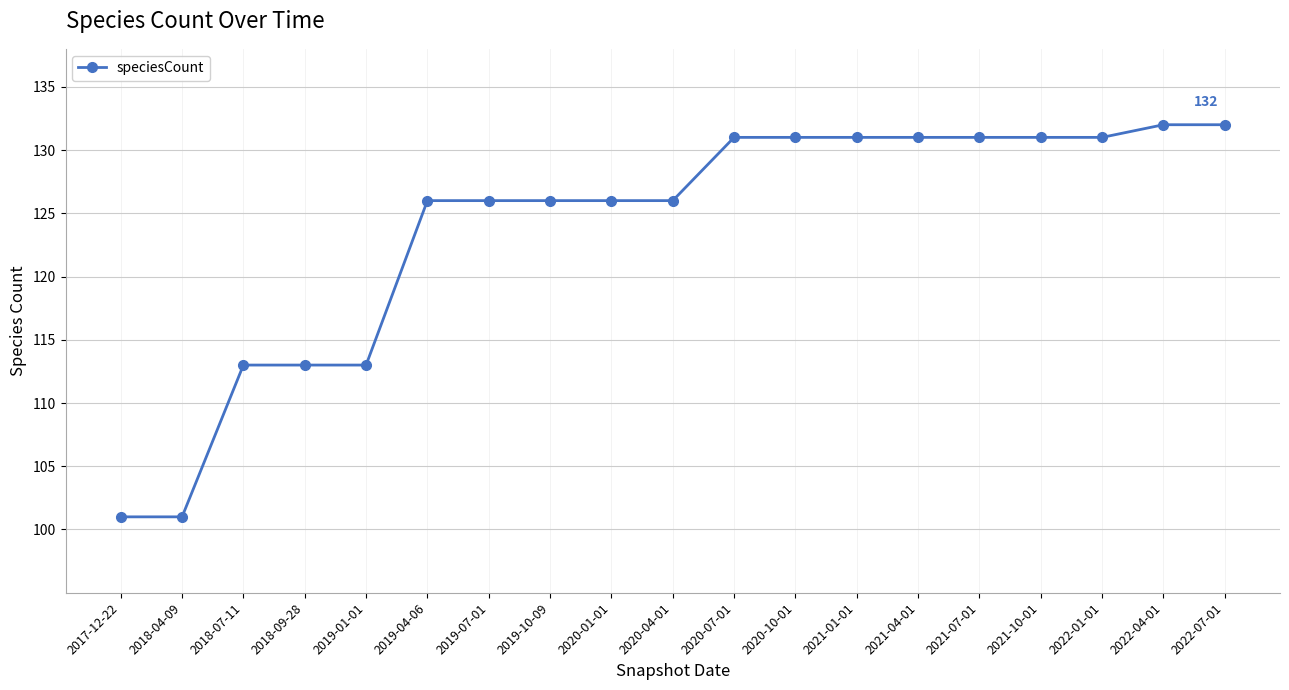

What is the sum of all values?

2352